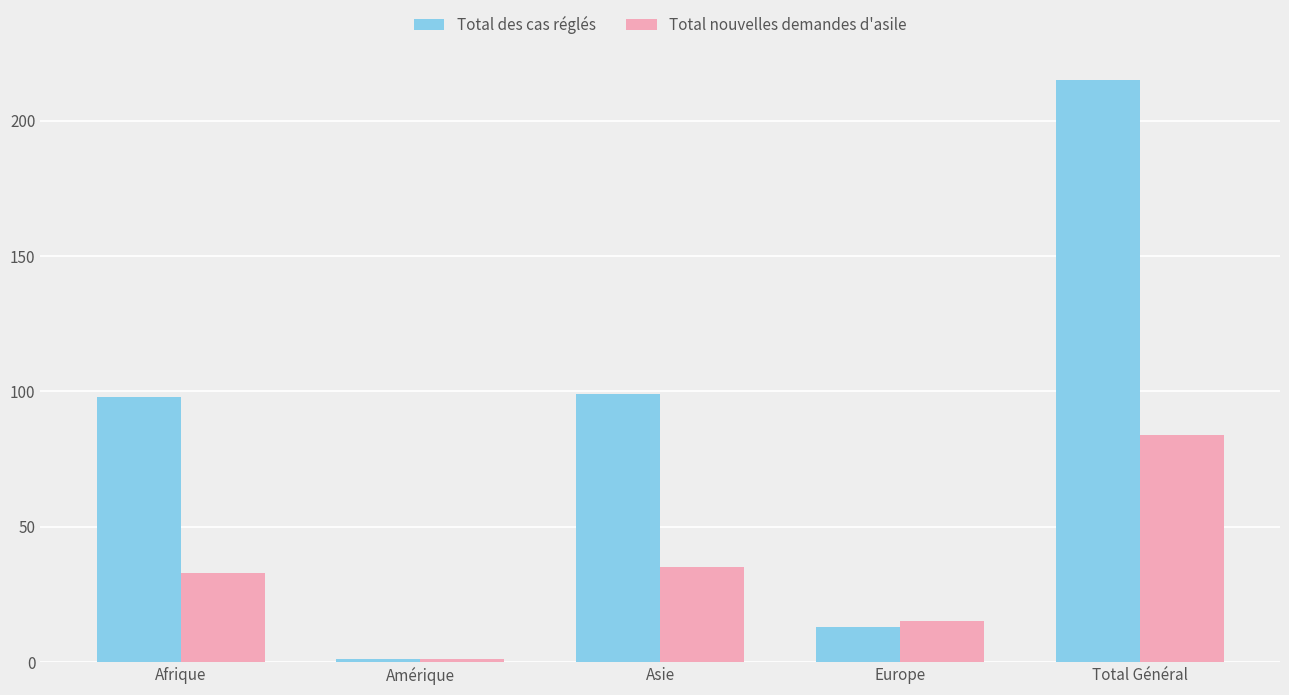

What is the difference between the highest and lowest values at Total Général?

131